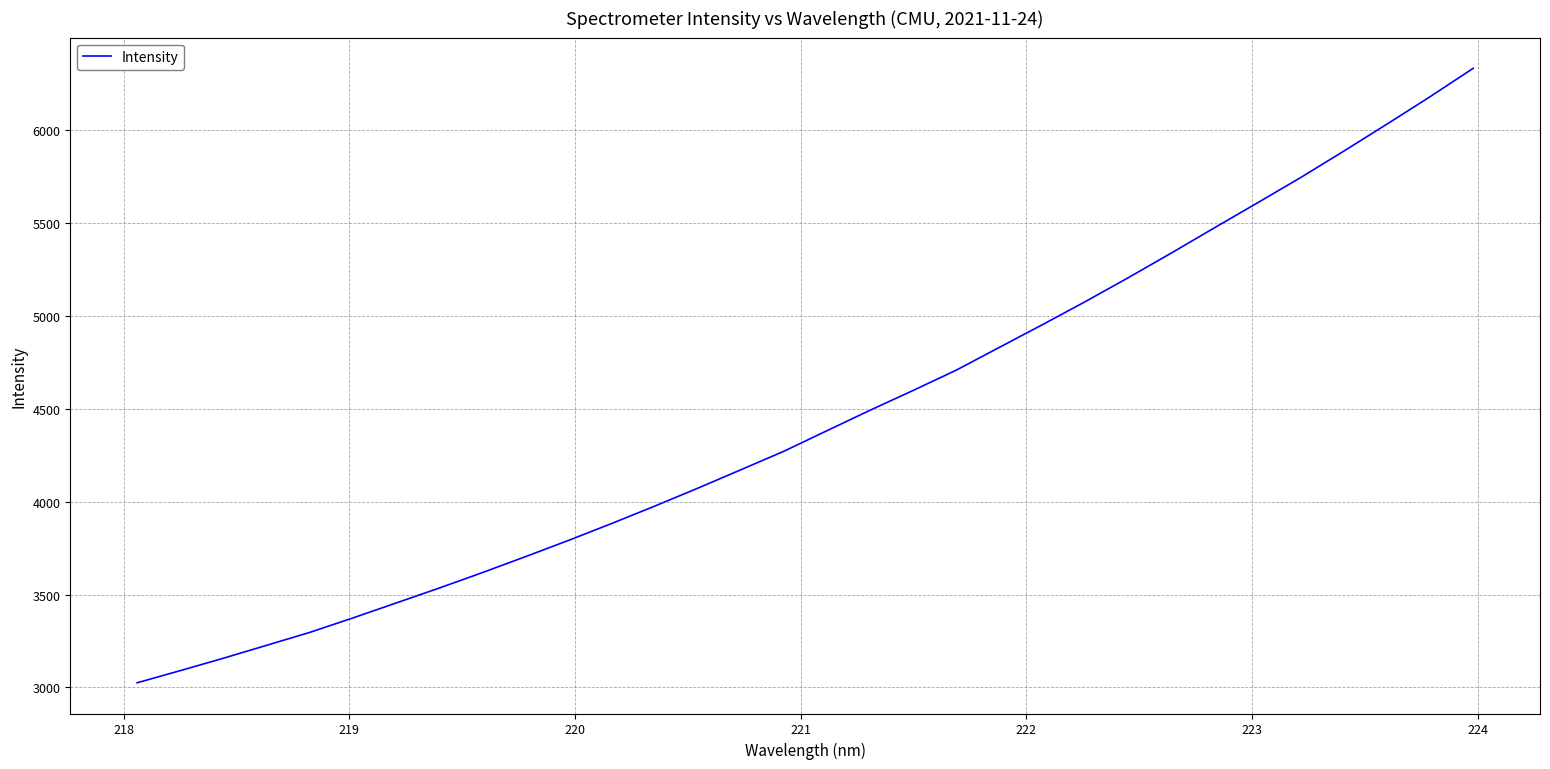

What is the maximum value shown in the chart?

6330.2